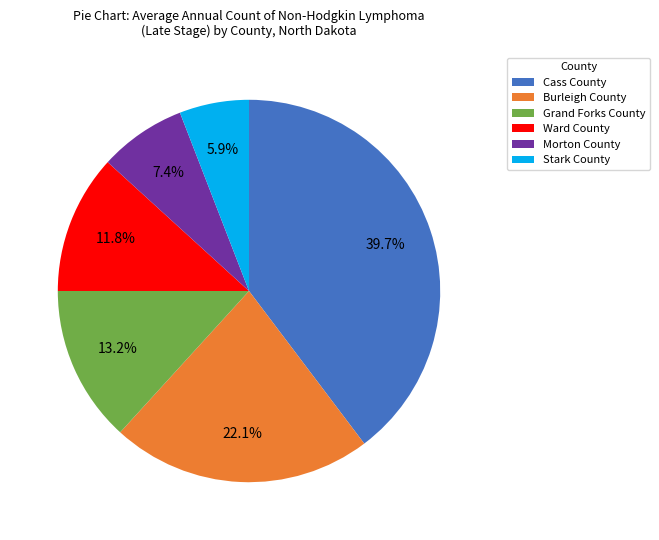

The Stark County slice represents 14% of the pie. True or false?

False